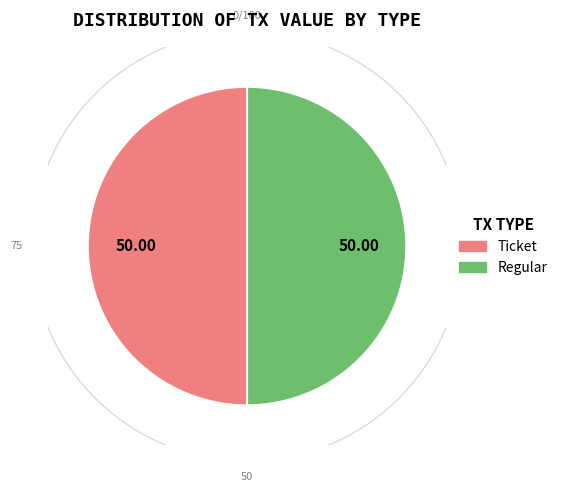

Which category has the biggest portion of the pie?

Regular (io_index=8)